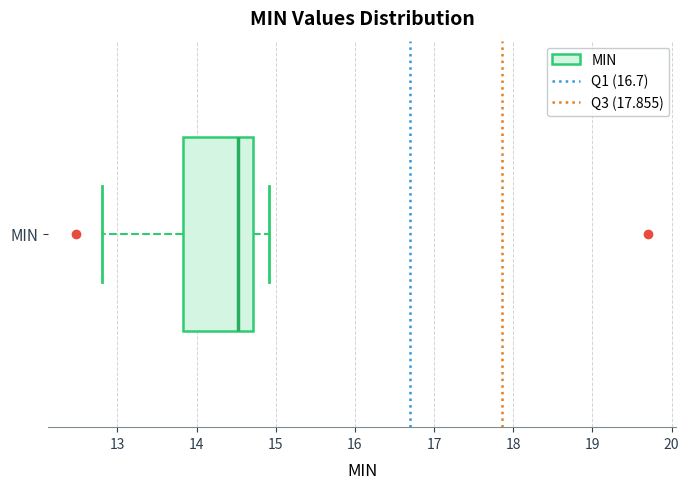

Transcribe this box plot: give where the median line is, the range the box spans, and where the two whiskers end, as read against the x-axis. The values are not printed on the chart, so give them approximately, as read against the axis.

median 14.5, box 13.8 to 14.7, whiskers 12.8 to 14.9